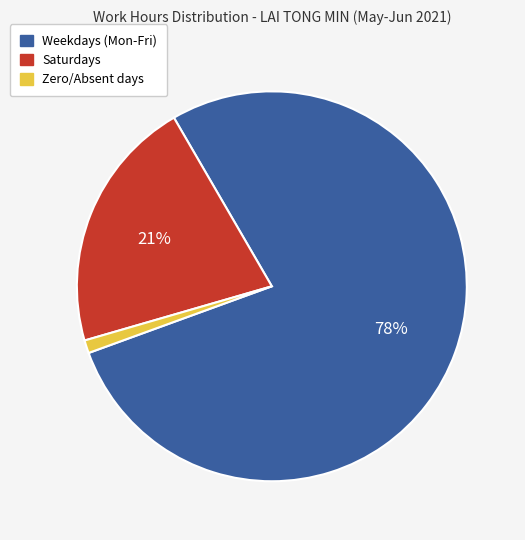

Is there a majority slice in this chart?

Yes